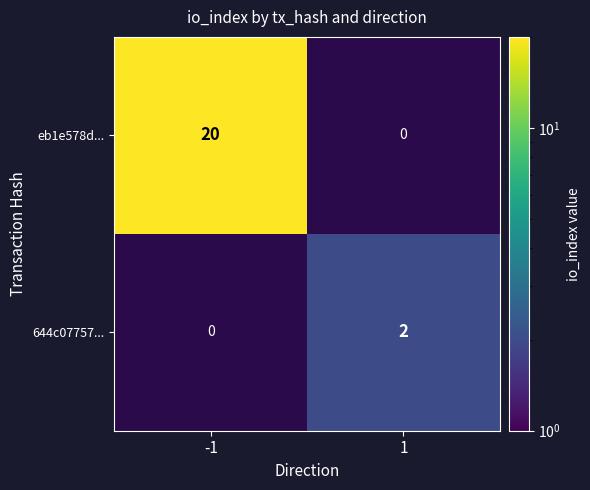

Is the value of 644c07757... at 1 greater than the value of eb1e578d... at -1?

No